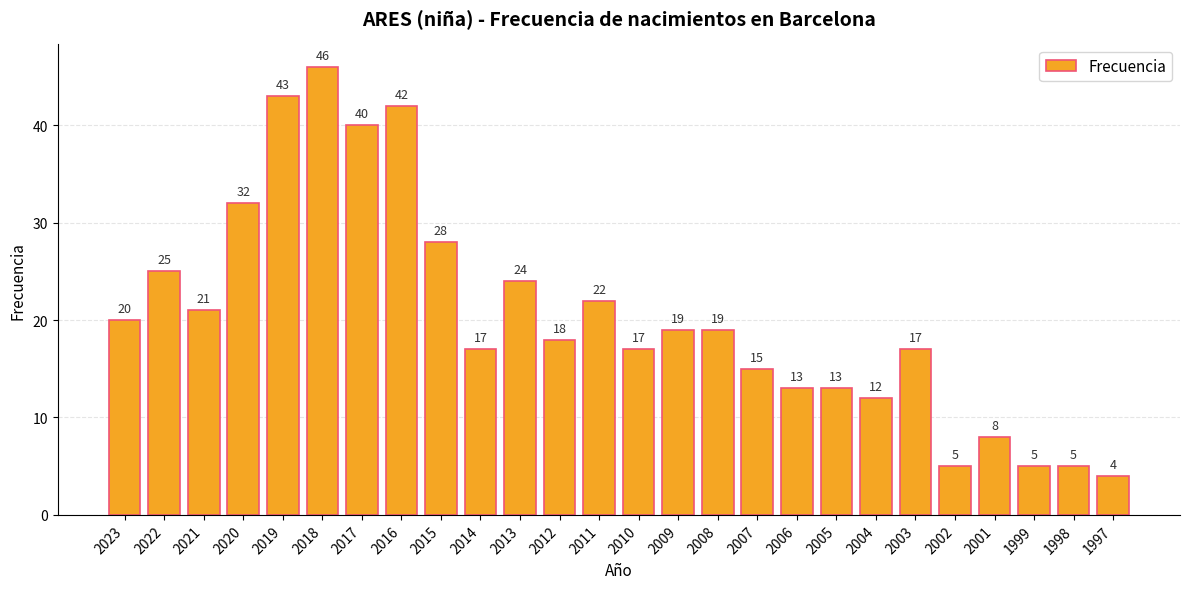

Reading left to right, what are all the values shown in this chart?

20	25	21	32	43	46	40	42	28	17	24	18	22	17	19	19	15	13	13	12	17	5	8	5	5	4